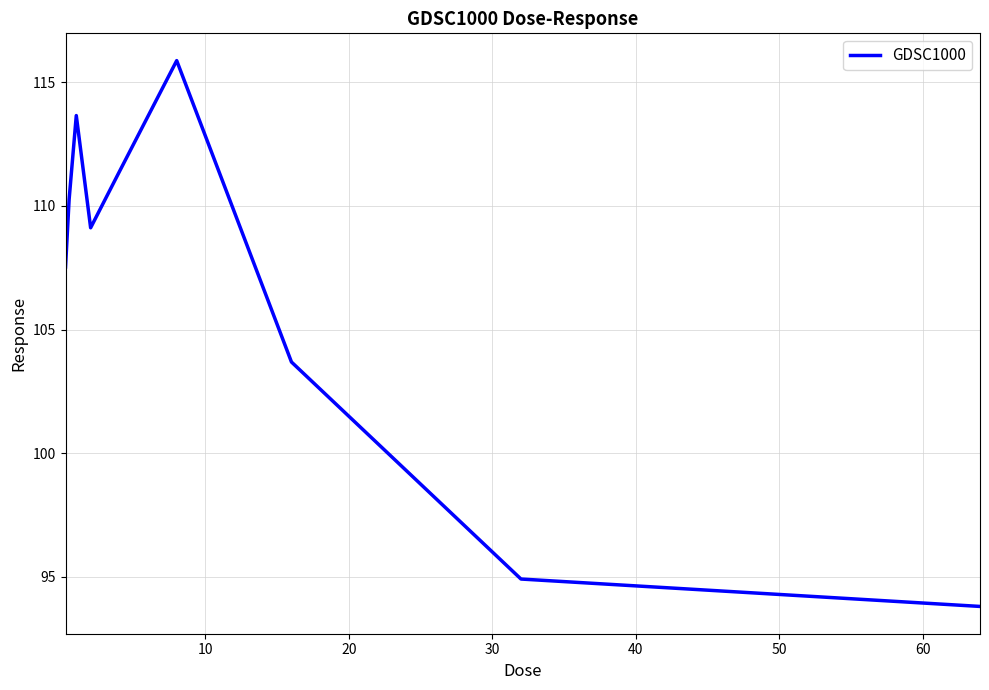

What is the greatest value displayed?

115.9